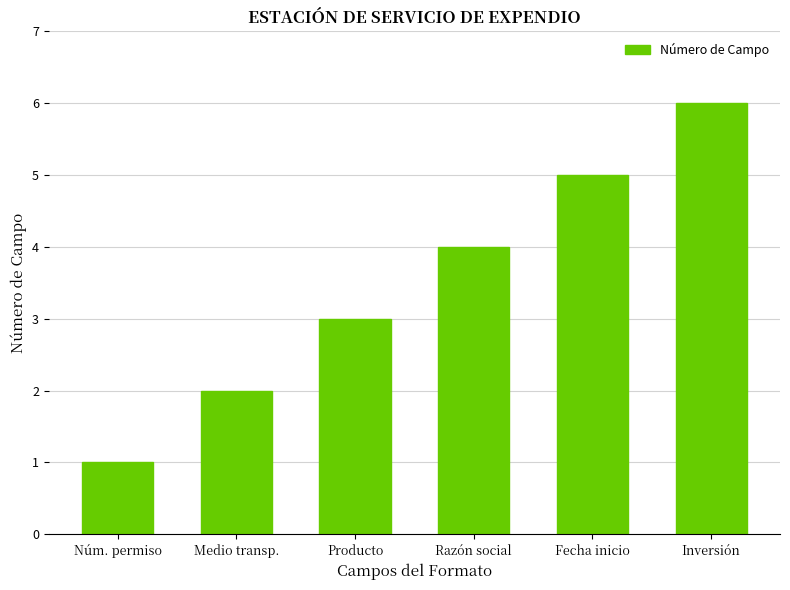

What is the difference between the maximum and minimum values?

5